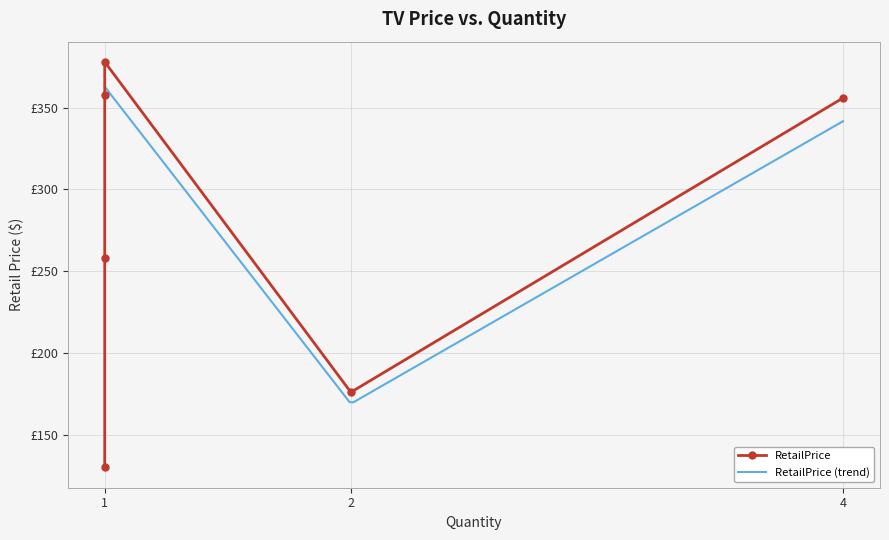

What is the average value?

276